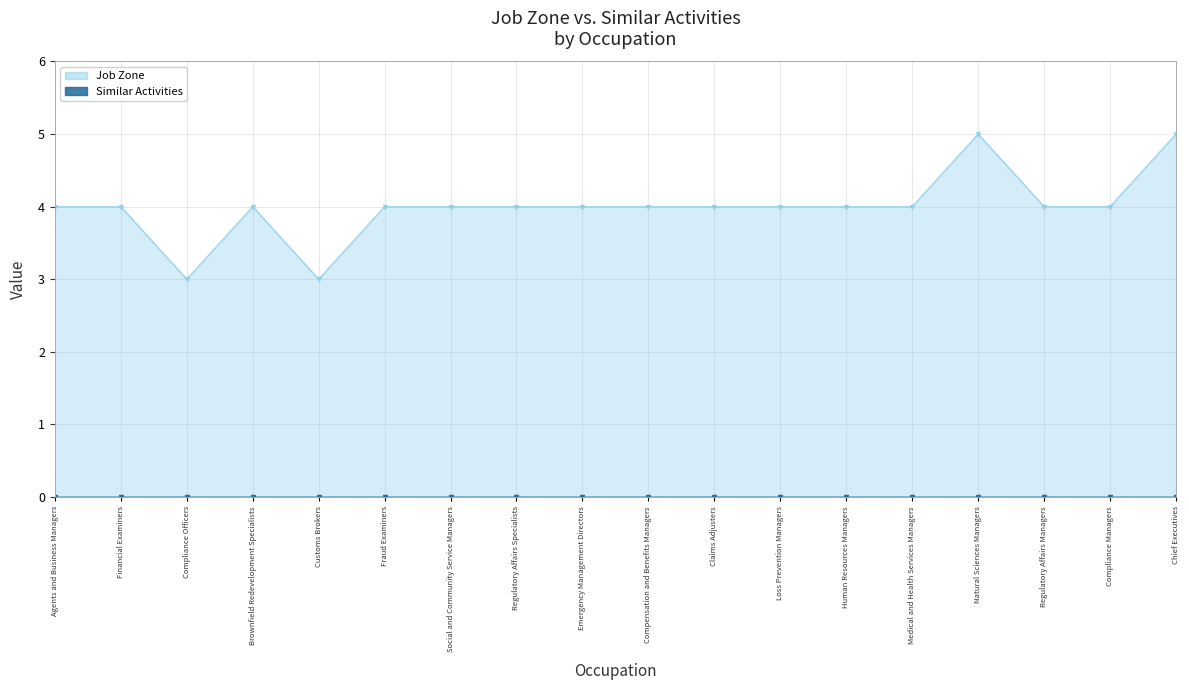

What is the sum of the values at Natural Sciences Managers and Agents and Business Managers?

9